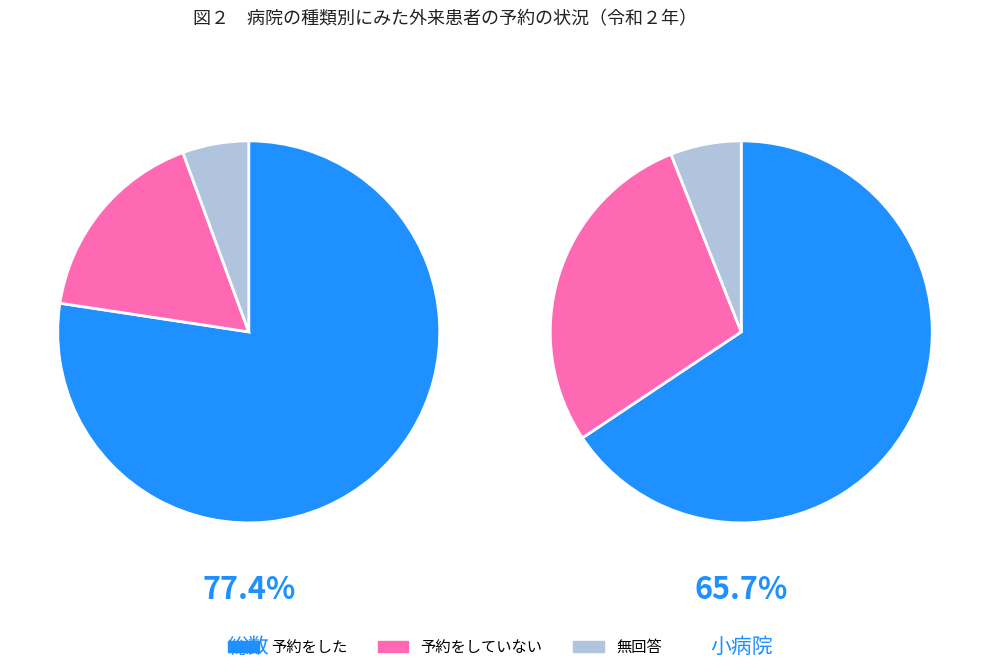

The 総数 slice represents 26% of the pie. True or false?

False